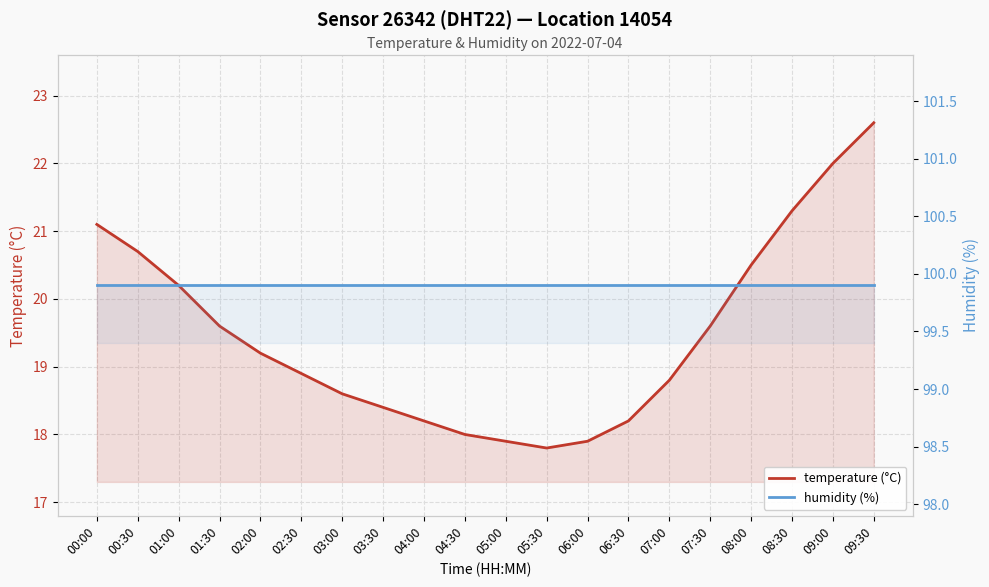

What is the value of the humidity (%) point at the 20th from the left?

99.9